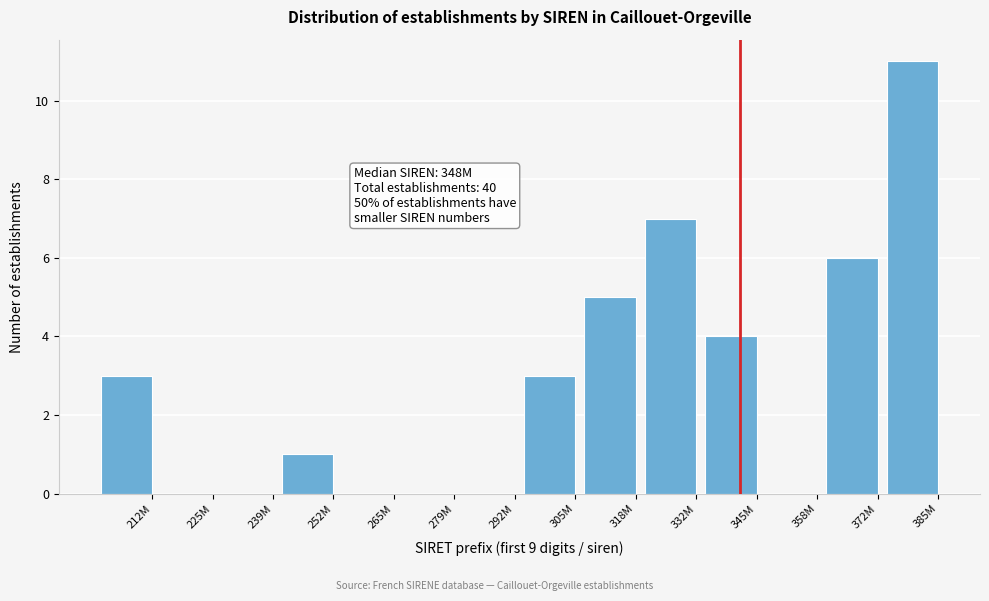

Reading left to right, what are all the values shown in this chart?

212M=3	225M=0	239M=0	252M=1	265M=0	279M=0	292M=0	305M=3	318M=5	332M=7	345M=4	358M=0	372M=6	385M=11